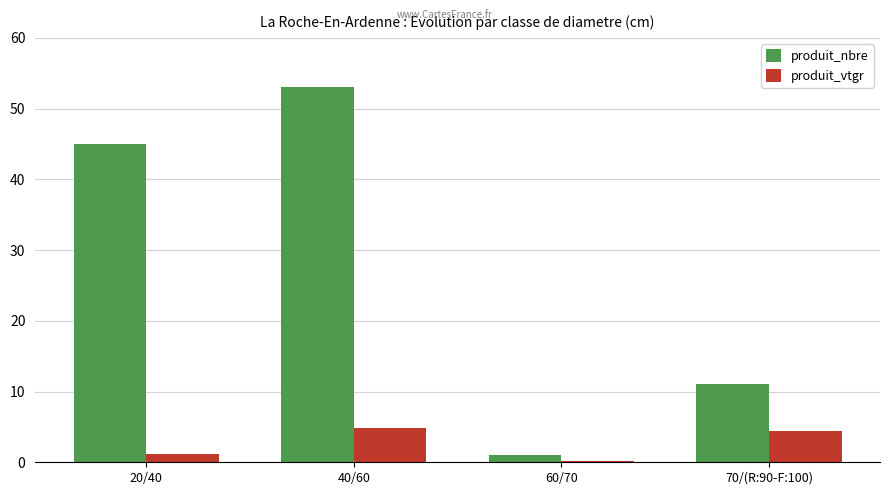

Which series has the largest range (max minus min)?

produit_nbre